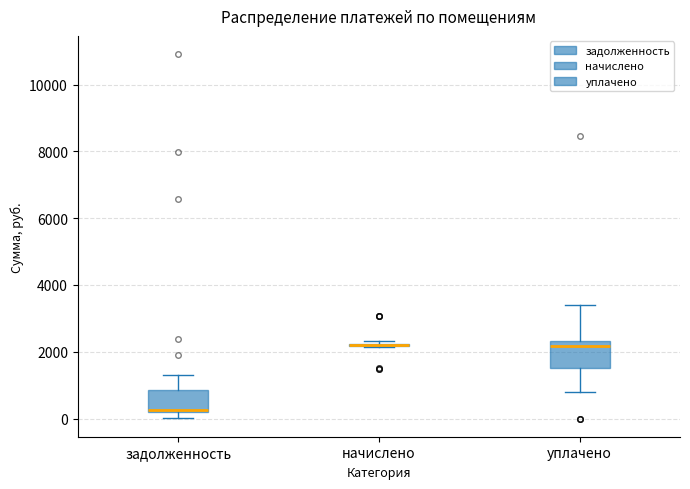

Where does the upper whisker of the box for задолженность end on the y-axis? The values are not printed on the chart, so give them approximately, as read against the axis.

1400